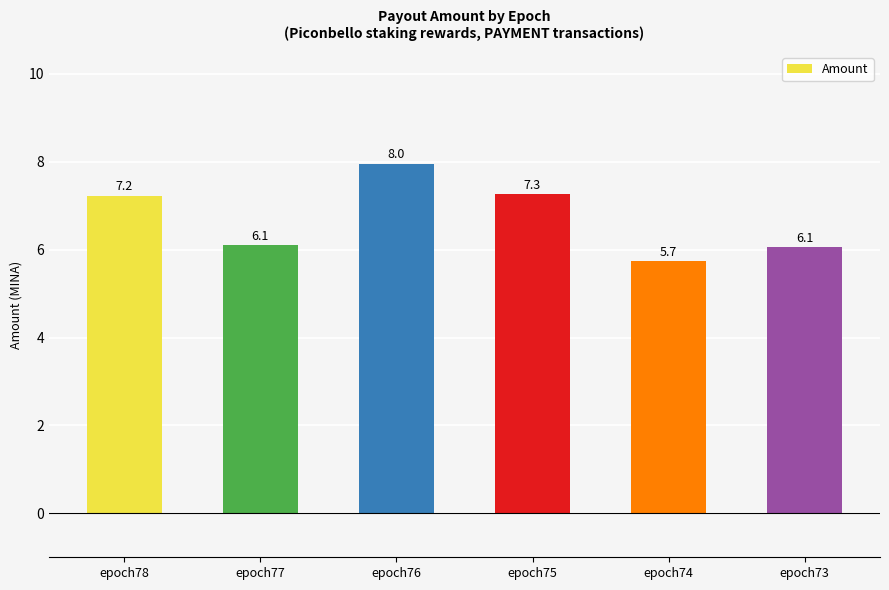

Which category has the lowest value across all series?

epoch74